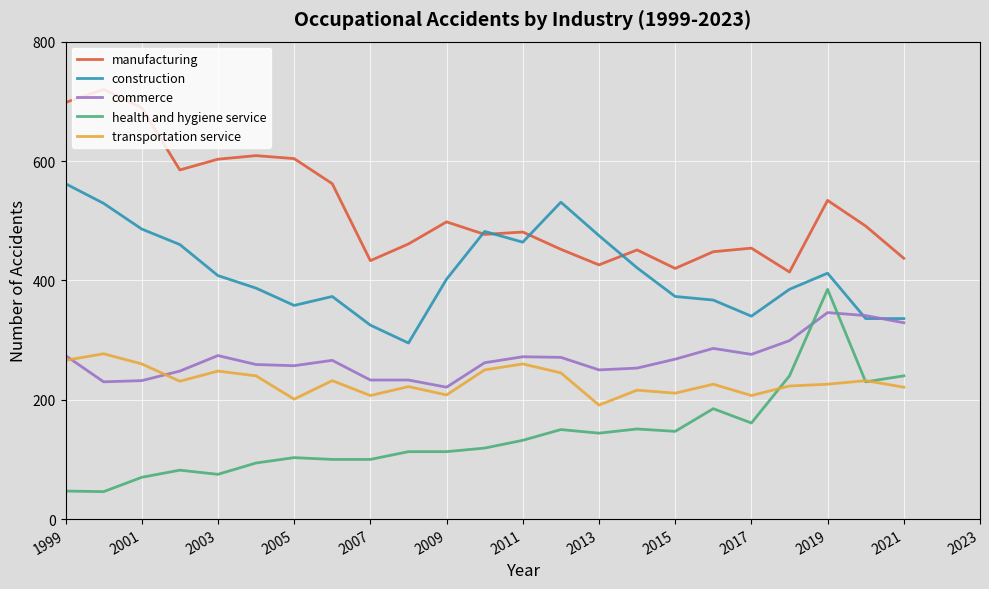

What is the greatest value displayed?

720